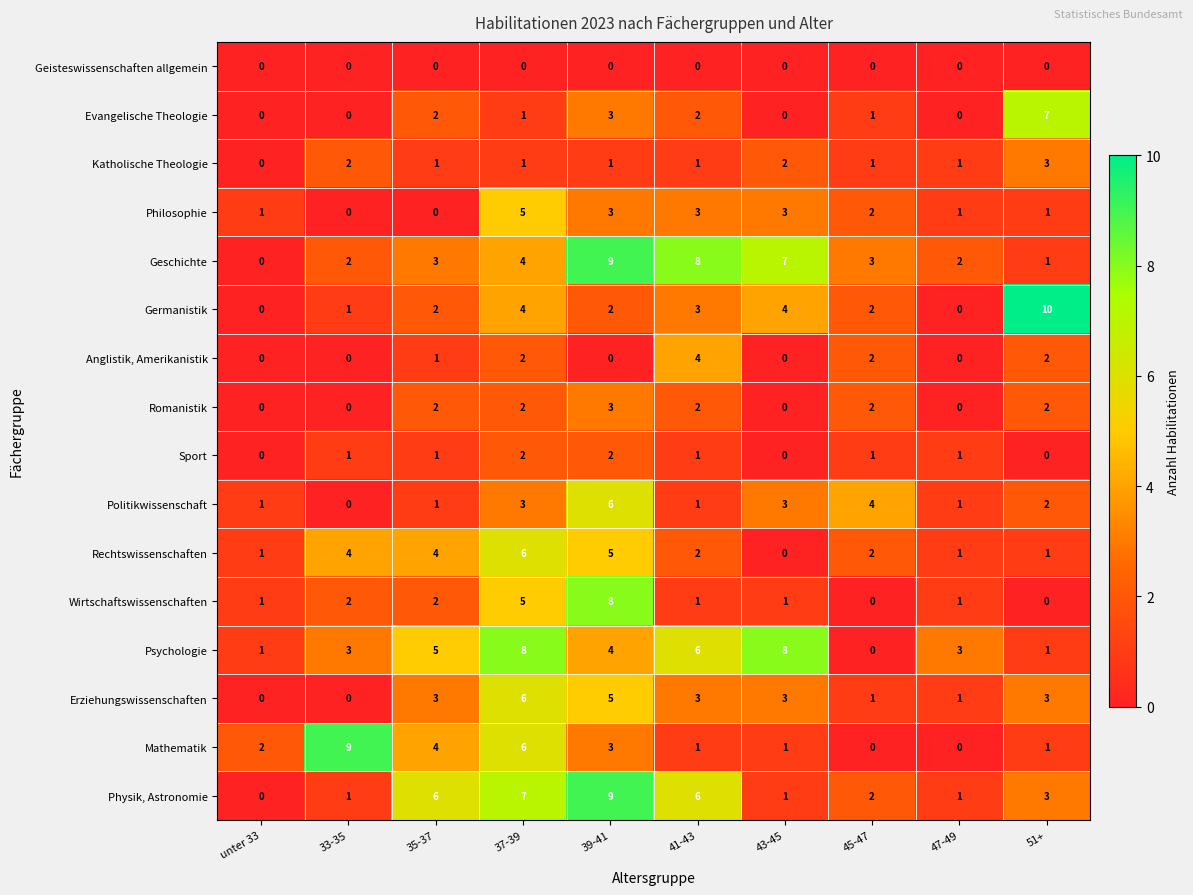

True or false: Romanistik has a value of 0 at 47-49.

True